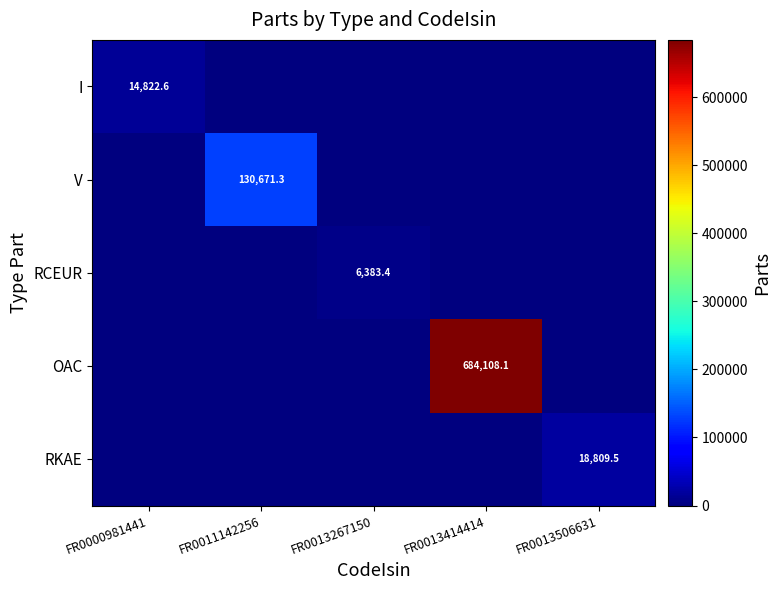

How many series are shown in this chart?

5